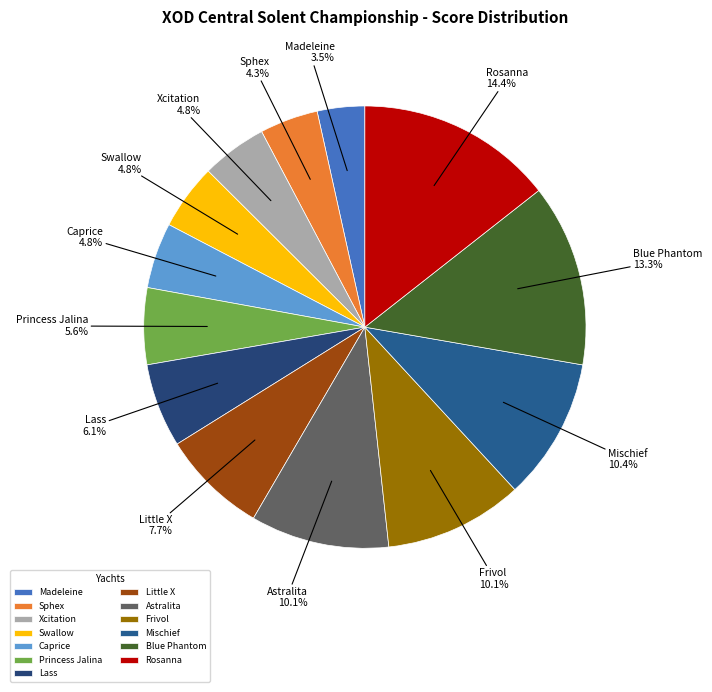

What percentage do Blue Phantom and Madeleine together represent?

16.8%